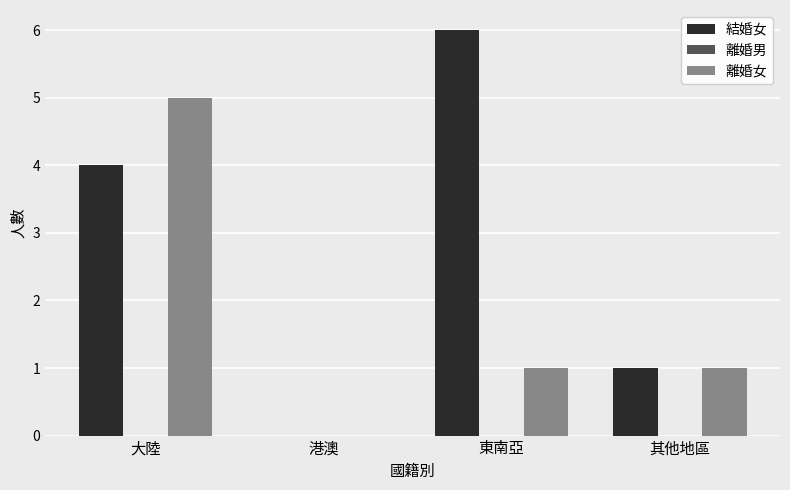

Reading left to right, extract all data points from this chart.

結婚女: 大陸=4	港澳=0	東南亞=6	其他地區=1
離婚女: 大陸=5	港澳=0	東南亞=1	其他地區=1